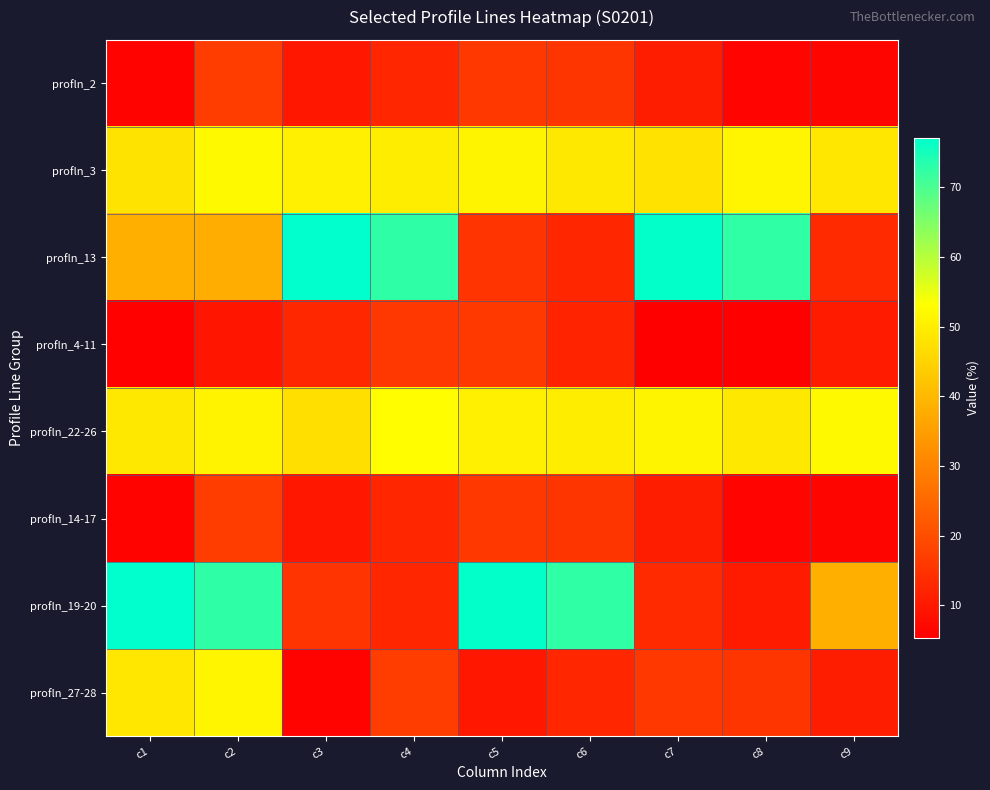

Reading left to right, extract all data points from this chart.

profln_2: c1=6.1	c2=16.8	c3=9.7	c4=12.6	c5=16.0	c6=15.4	c7=10.9	c8=6.2	c9=6.3
profln_3: c1=48.0	c2=52.0	c3=50.2	c4=49.8	c5=51.2	c6=48.8	c7=47.9	c8=51.3	c9=48.7
profln_13: c1=38.2	c2=37.9	c3=77.1	c4=72.7	c5=15.2	c6=12.5	c7=76.8	c8=72.5	c9=13.3
profln_4-11: c1=6.0	c2=9.5	c3=12.8	c4=15.8	c5=16.2	c6=11.9	c7=5.3	c8=5.3	c9=10.5
profln_22-26: c1=49.0	c2=51.0	c3=47.2	c4=52.8	c5=50.2	c6=49.8	c7=51.2	c8=48.8	c9=52.0
profln_14-17: c1=6.1	c2=16.8	c3=9.7	c4=12.6	c5=16.0	c6=15.4	c7=10.9	c8=6.2	c9=6.3
profln_19-20: c1=77.1	c2=72.7	c3=15.2	c4=12.5	c5=76.8	c6=72.5	c7=13.3	c8=10.5	c9=38.2
profln_27-28: c1=48.7	c2=51.3	c3=6.1	c4=16.8	c5=9.7	c6=12.6	c7=16.0	c8=15.4	c9=10.9